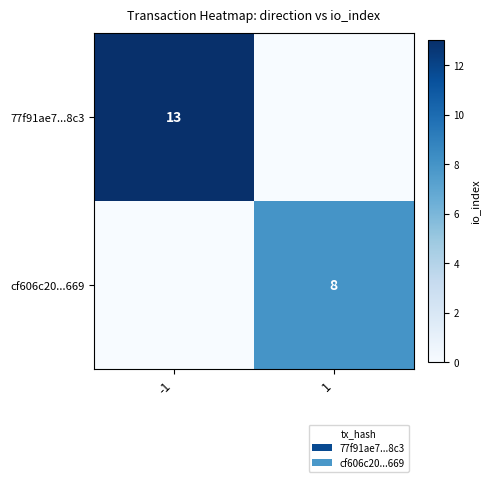

Is it true that cf606c20...669 equals 2 at 1?

False